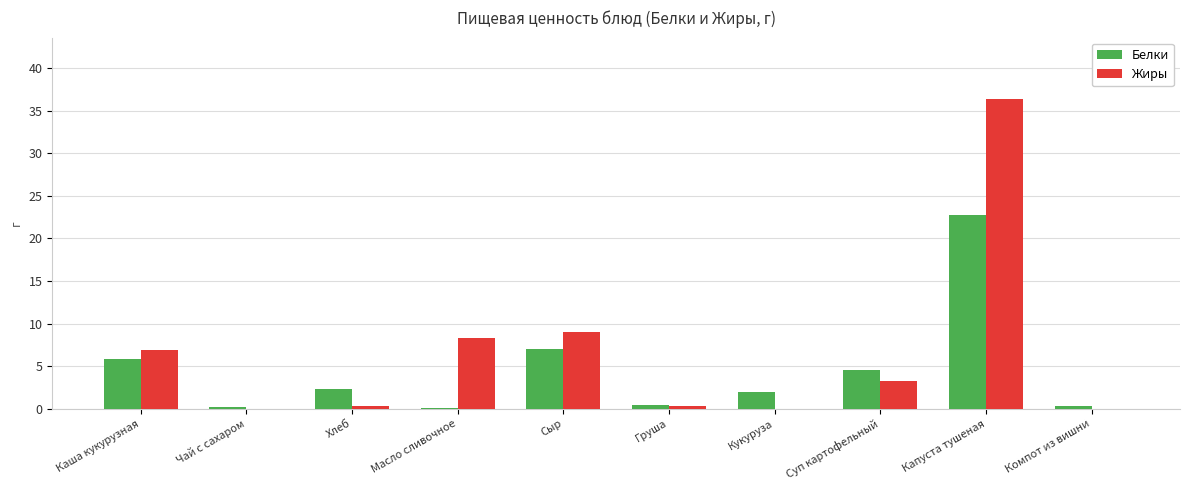

Is the value of Жиры at Сыр greater than the value of Белки at Чай с сахаром?

Yes